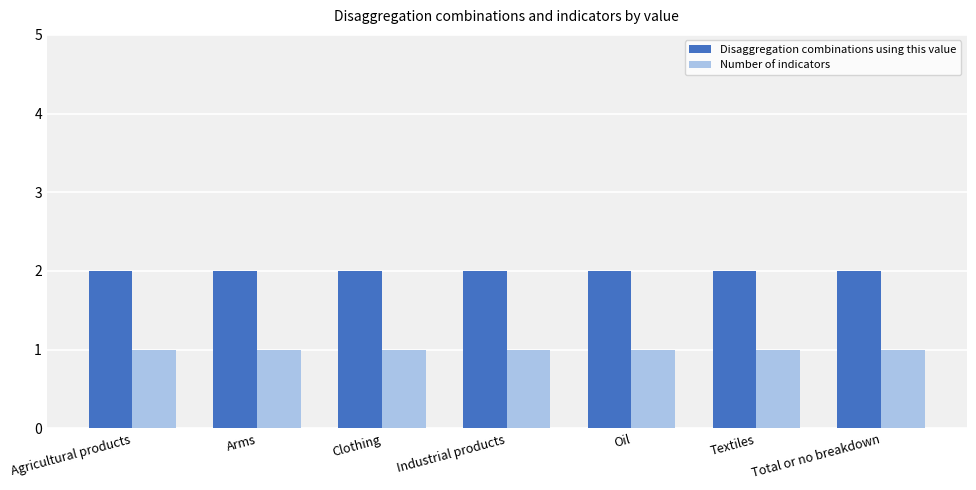

Is the value of Number of indicators at Agricultural products greater than the value of Disaggregation combinations using this value at Oil?

No